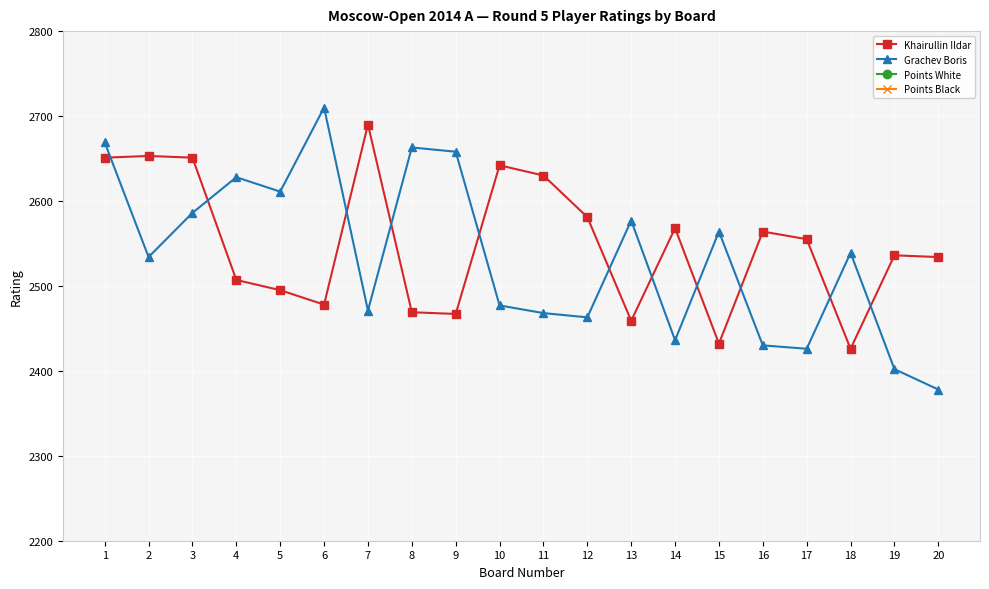

What is the smallest value displayed?

3.0